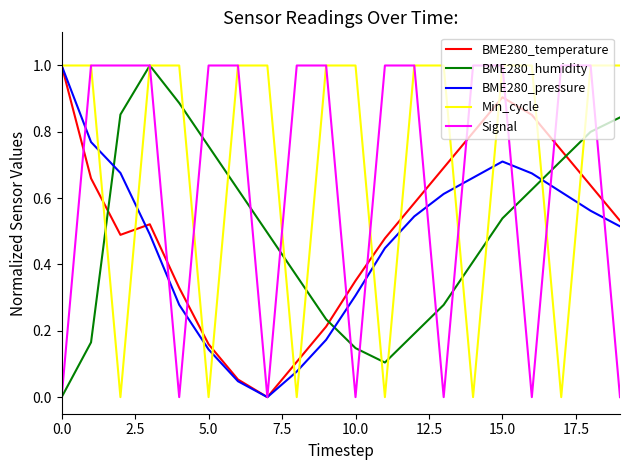

Does the chart have visible grid lines?

No